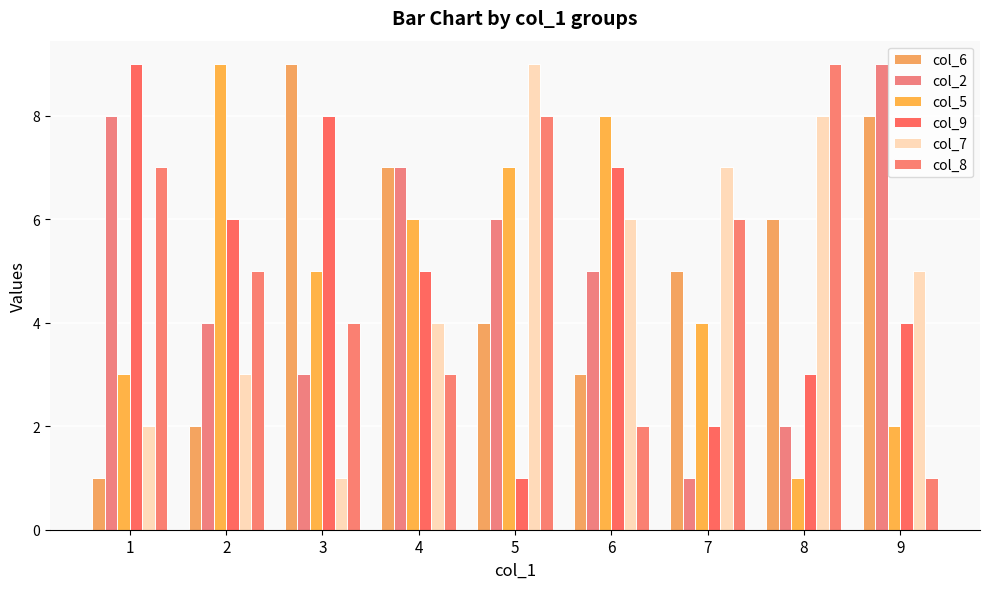

True or false: col_8 has a value of 6 at 8.

False